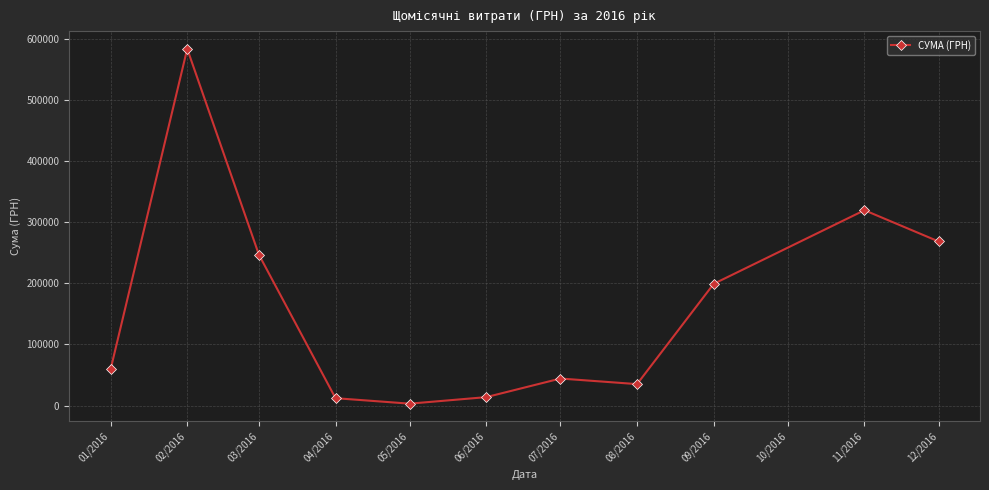

Approximately how many times larger is the value at 11/2016 compared to 04/2016?

26.4